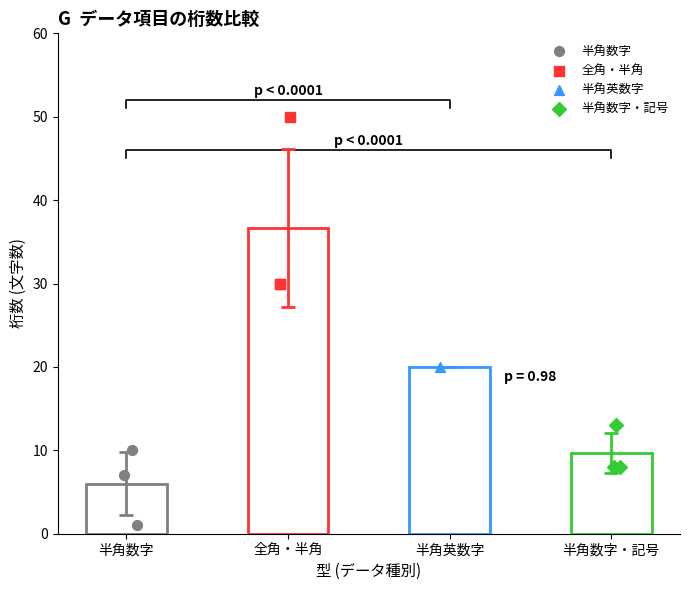

Which series has the largest total across all categories?

全角・半角